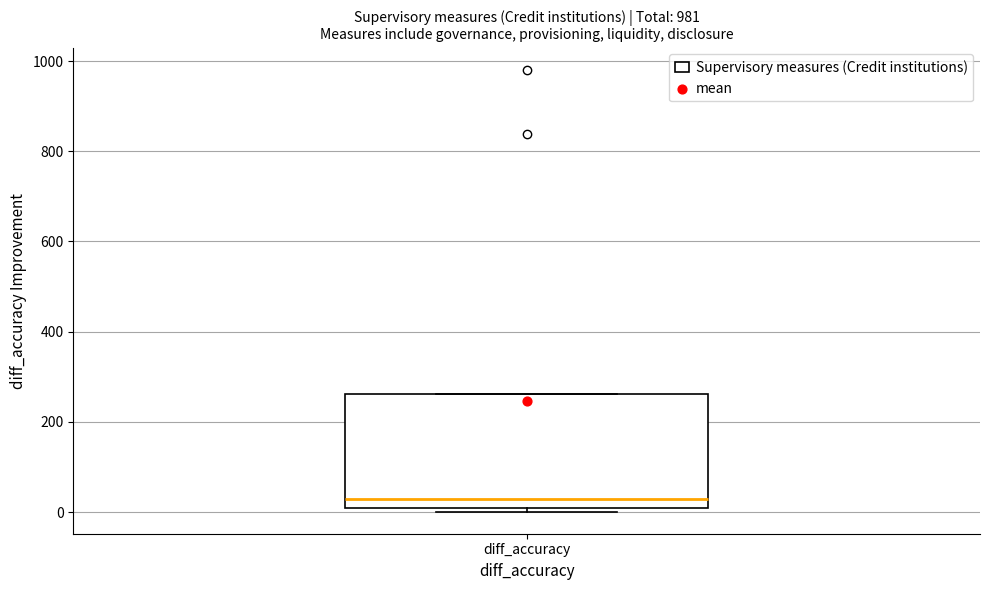

Read this box plot against the y-axis: the position of the median line, the range covered by the box, and the ends of both whiskers. The values are not printed on the chart, so give them approximately, as read against the axis.

median 20, box 0 to 260, whiskers 0 (just below the box's lower edge) to 260